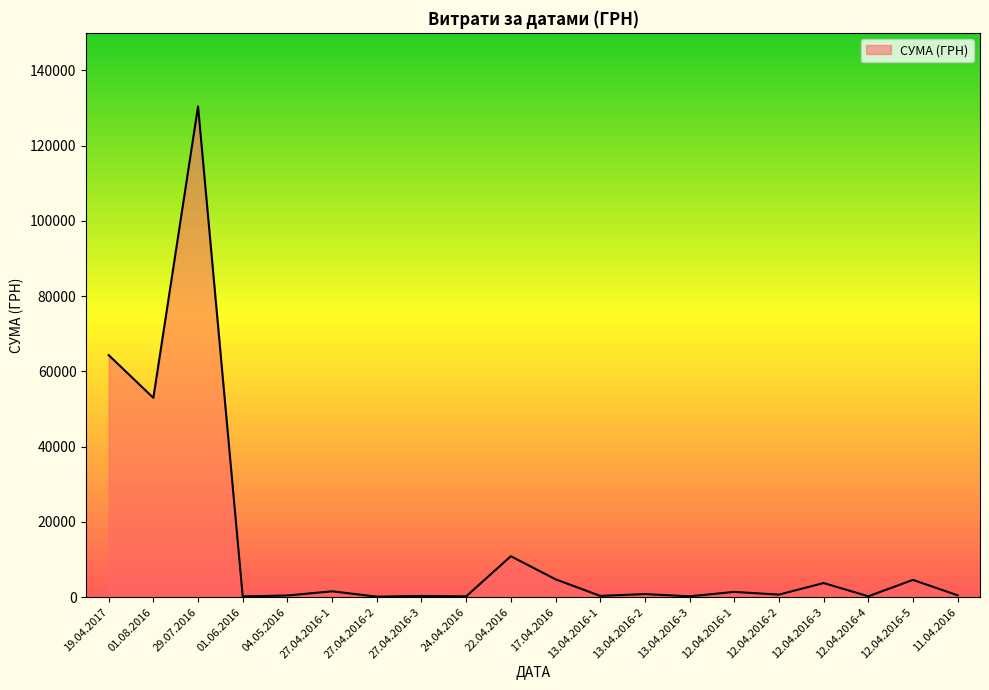

Which label corresponds to the largest value in the chart?

29.07.2016